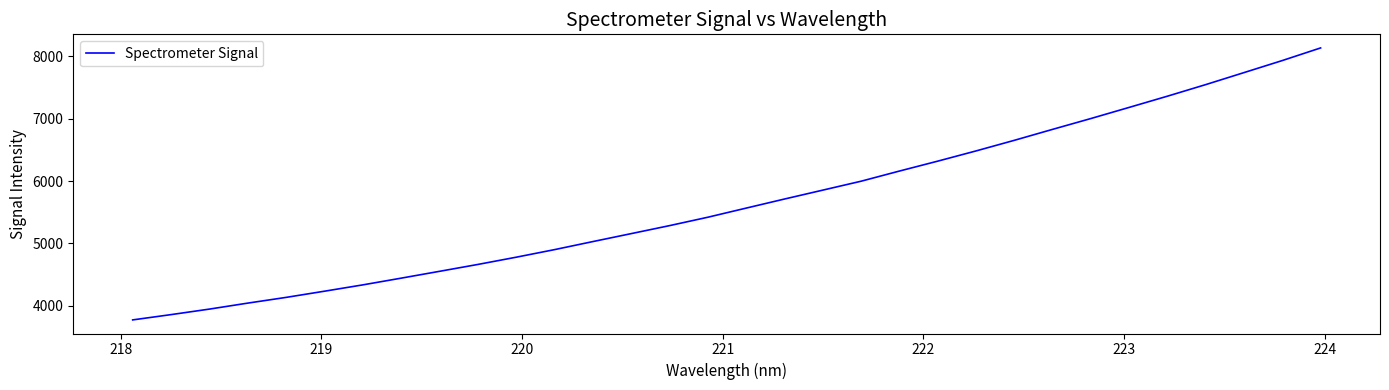

What is the difference between the maximum and minimum values?

4367.2